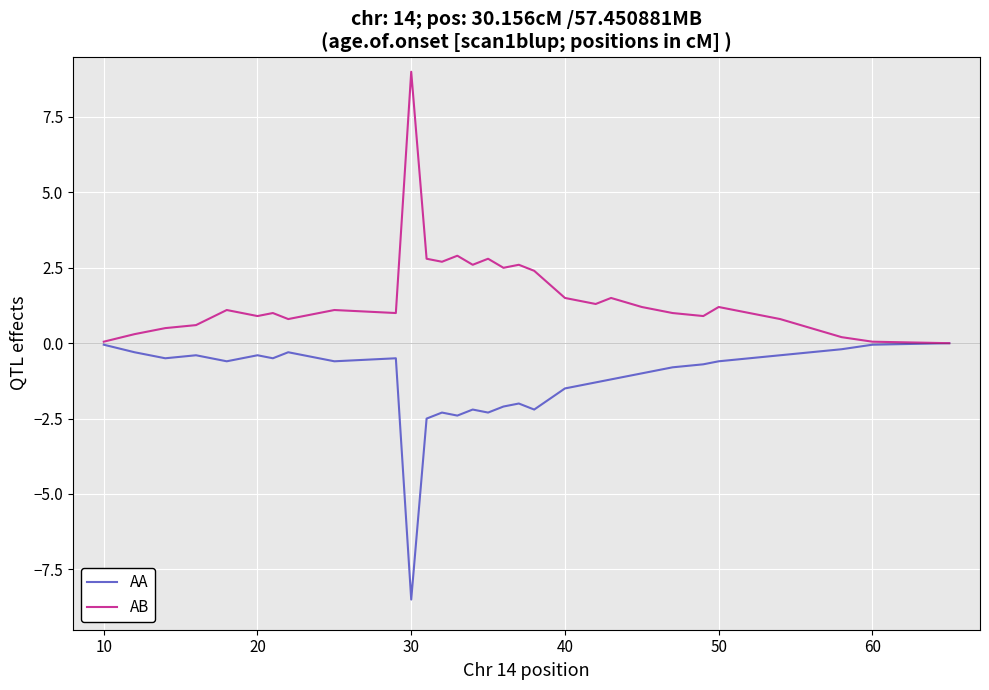

What is the maximum value shown in the chart?

9.0